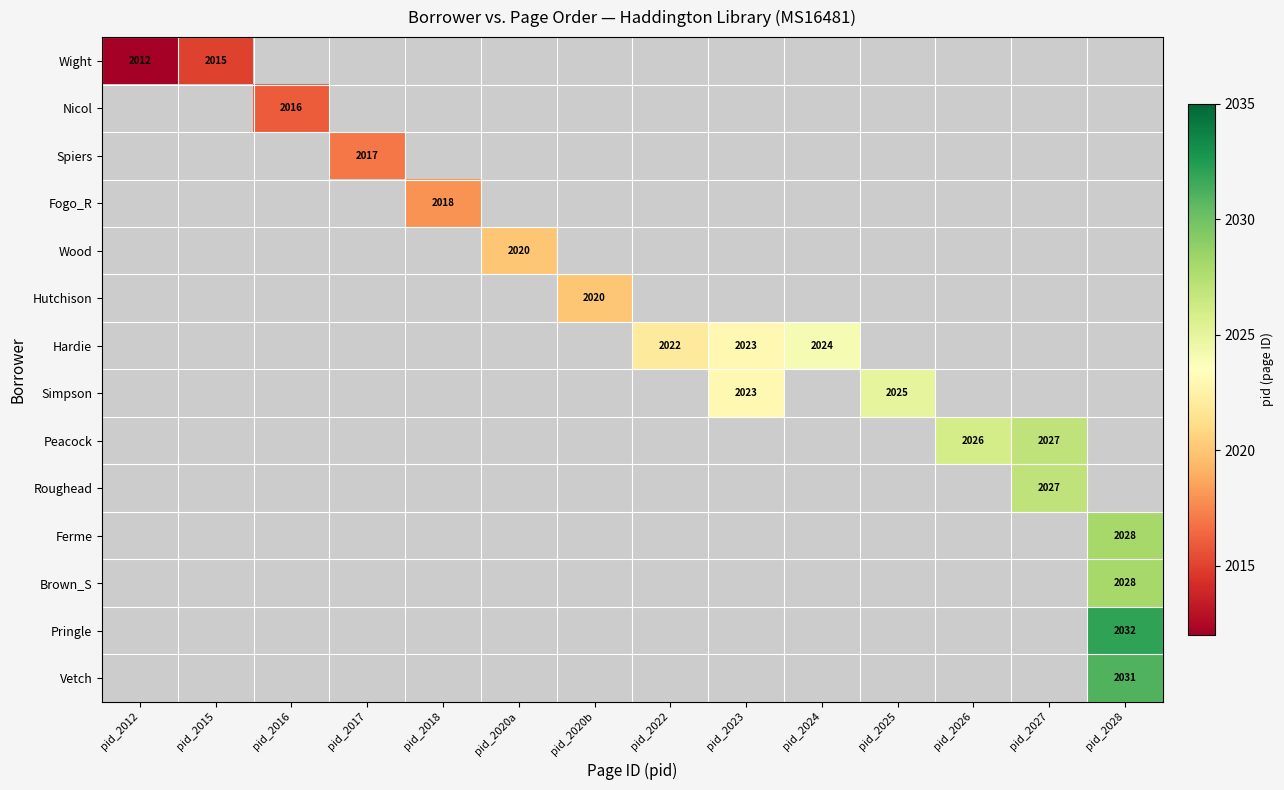

Is it true that Pringle equals 2032 at pid_2028?

True